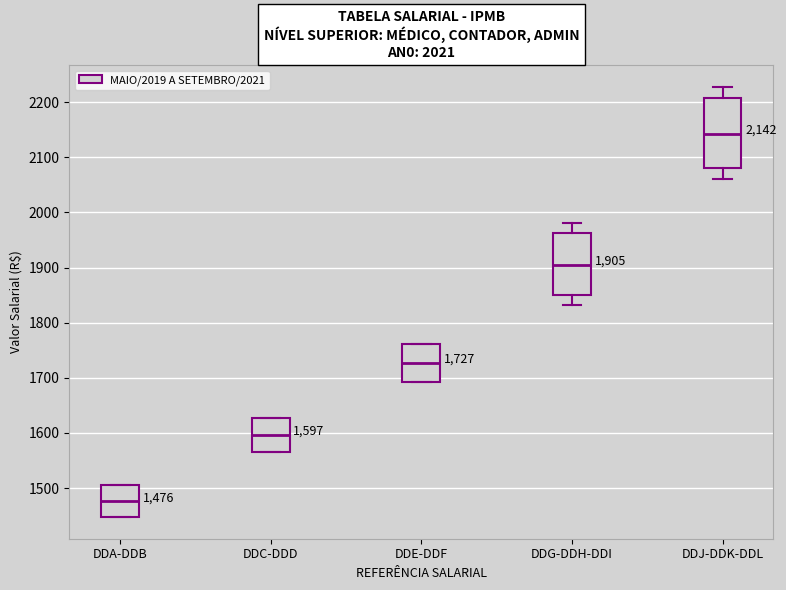

Which box has the lowest median line?

DDA-DDB